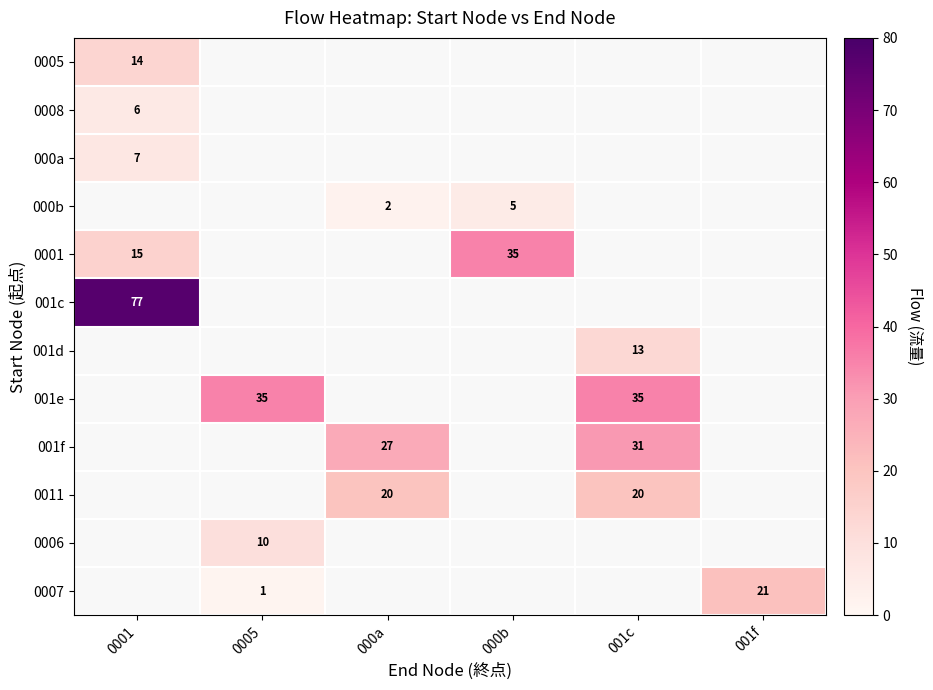

At 001c, list the series in order from smallest to largest.

0011, 0006, 0007, 001f, 0005, 0008, 000a, 000b, 0001, 001c, 001d, 001e